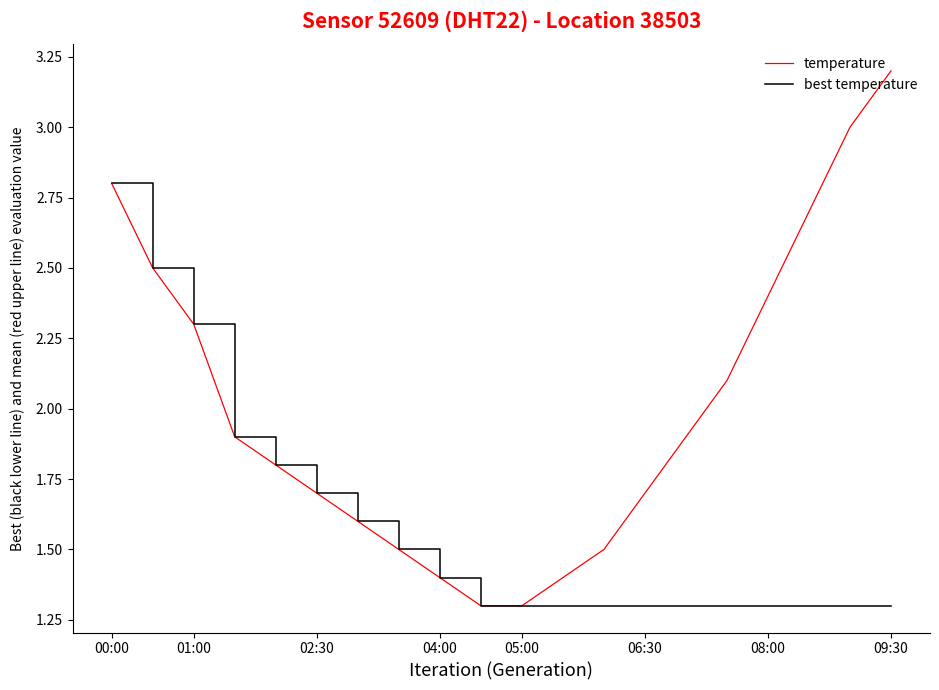

What is the minimum value shown in the chart?

1.3